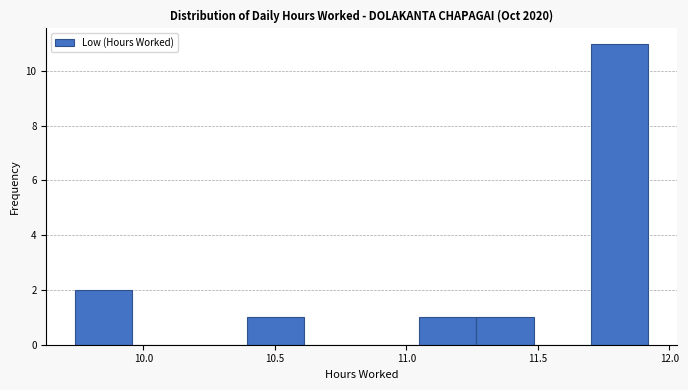

Which range on the x-axis has the tallest bar?

11.70 to 11.90